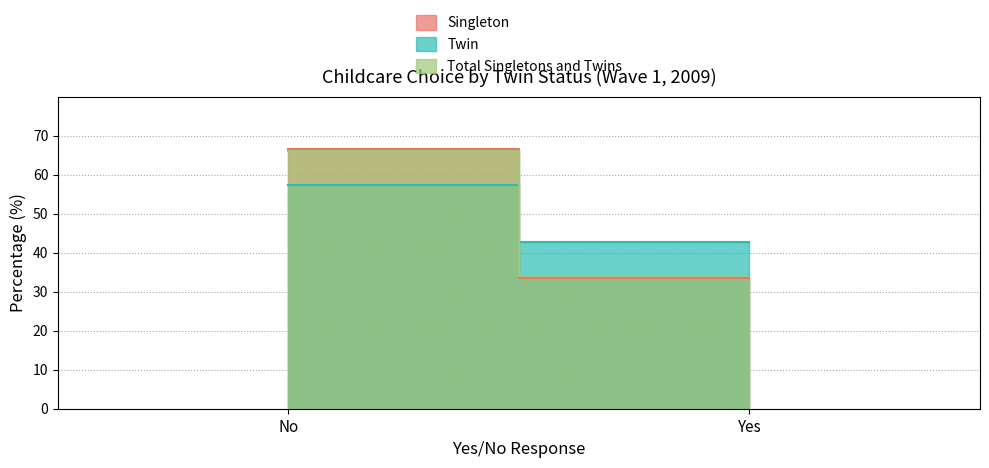

Which label corresponds to the largest value in the chart?

No